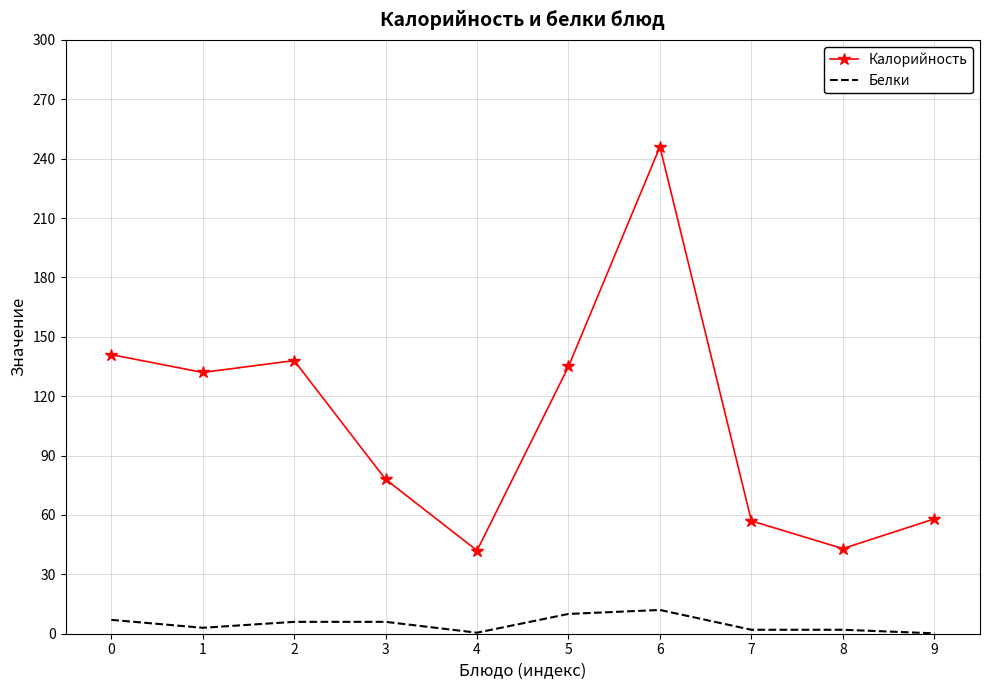

What is the difference between the maximum and minimum values in the Белки series?

11.8